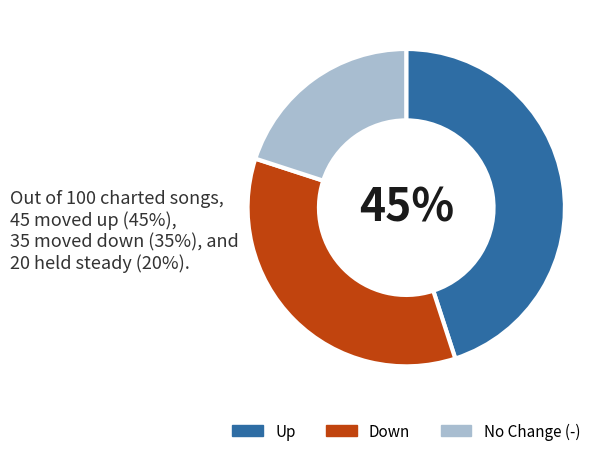

To the nearest percent, what portion does No Change (-) represent?

20%